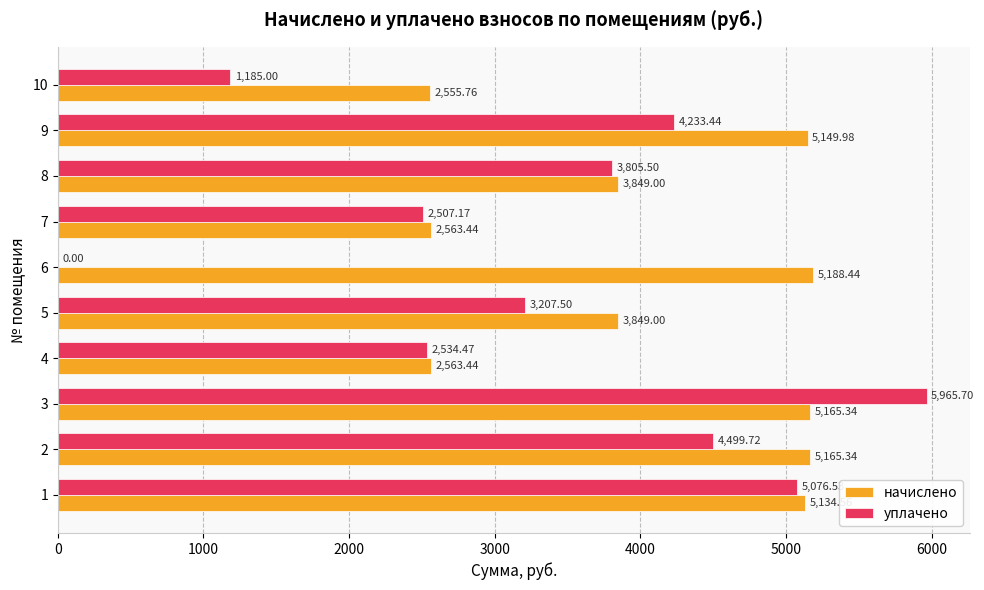

At which category is the sum across all series the highest?

3